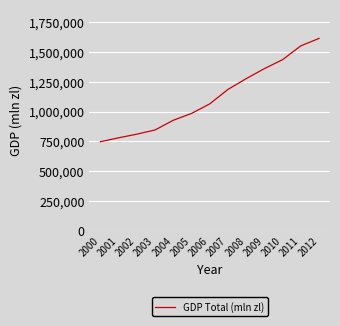

What is the difference between the values at 2008 and 2003?

431392